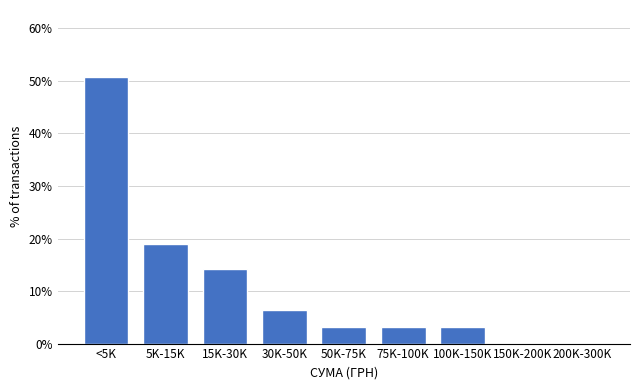

Reading left to right, extract all data points from this chart.

<5K=50.8	5K-15K=19.0	15K-30K=14.3	30K-50K=6.3	50K-75K=3.2	75K-100K=3.2	100K-150K=3.2	150K-200K=0.0	200K-300K=0.0